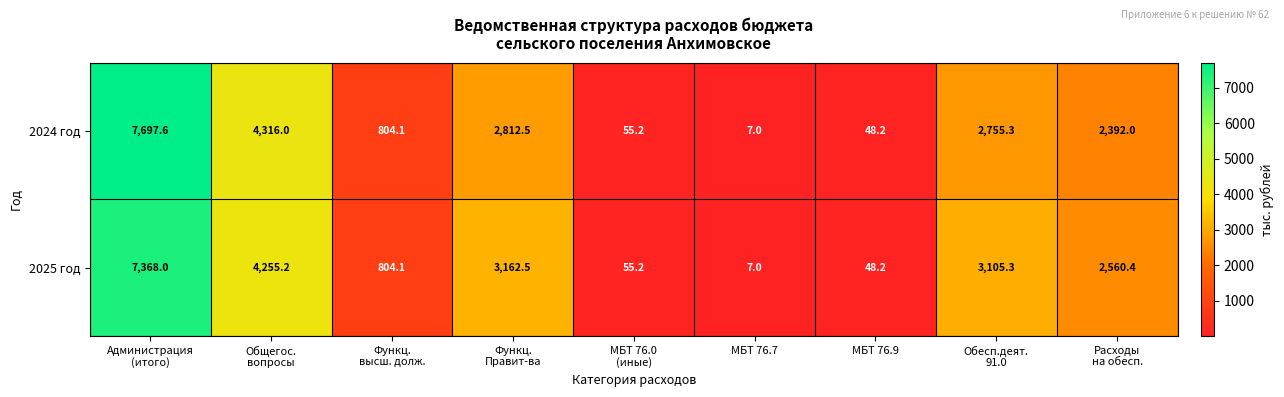

Which series has the widest spread of values?

2024 год